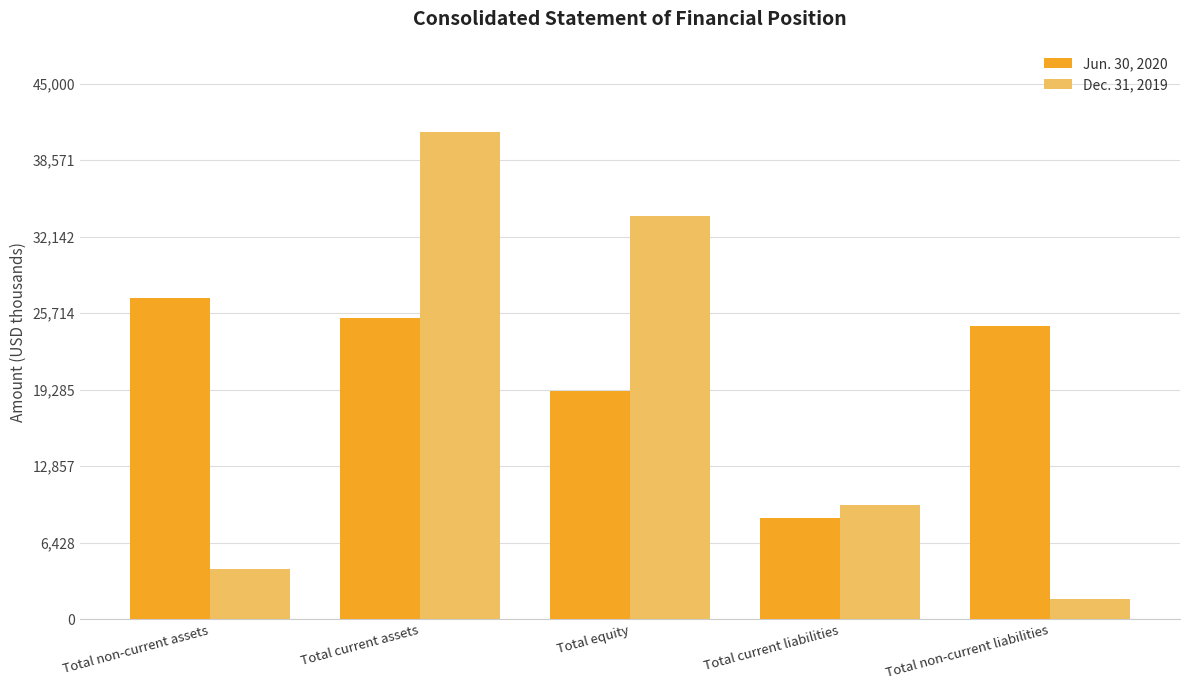

Which series has the largest range (max minus min)?

Dec. 31, 2019